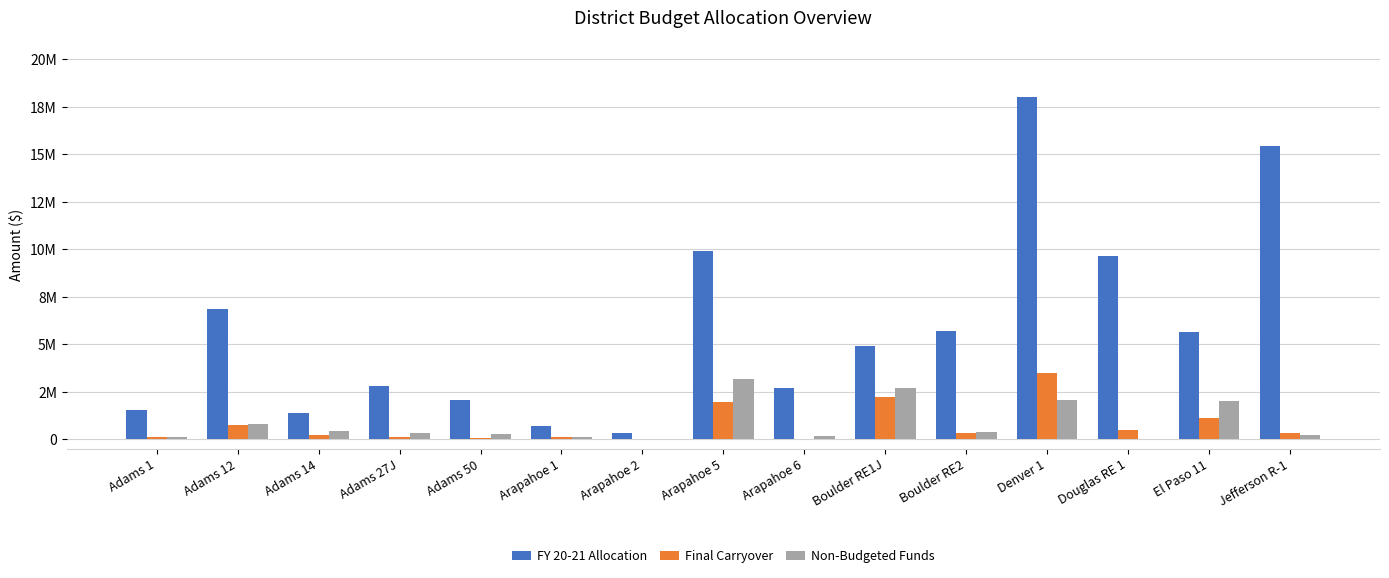

Which series has the widest spread of values?

FY 20-21 Allocation